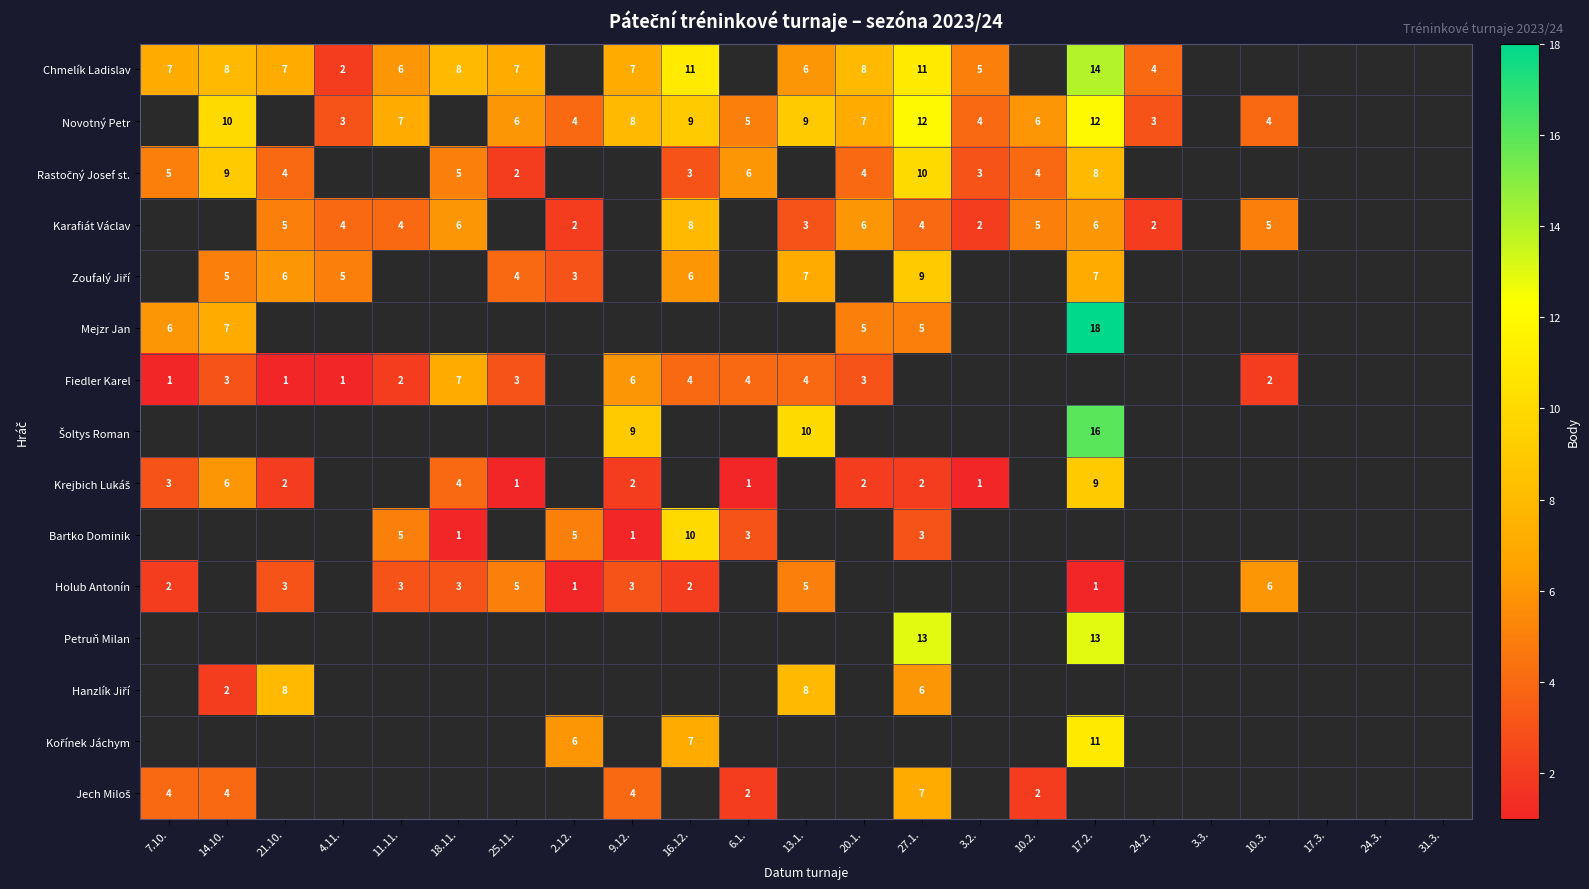

What is the sum of the Fiedler Karel values at 10.3. and 11.11.?

4